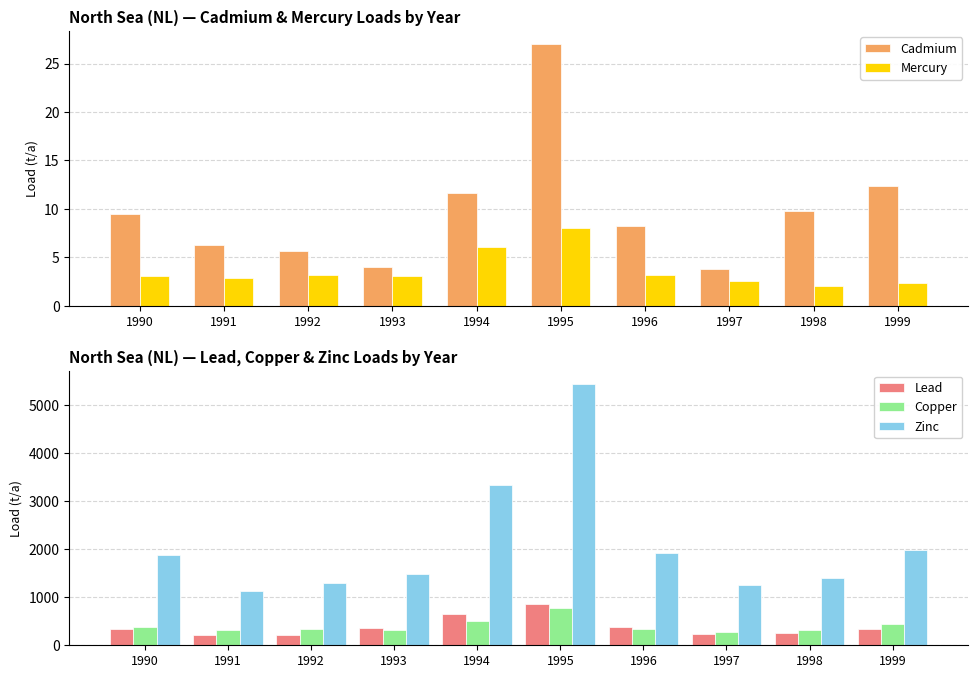

At which label does Zinc reach its minimum?

1991